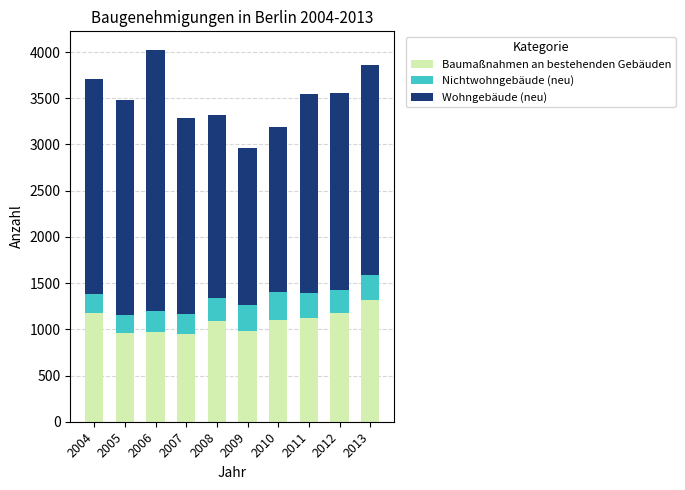

What is the lowest value of the Baumaßnahmen an bestehenden Gebäuden series?

952